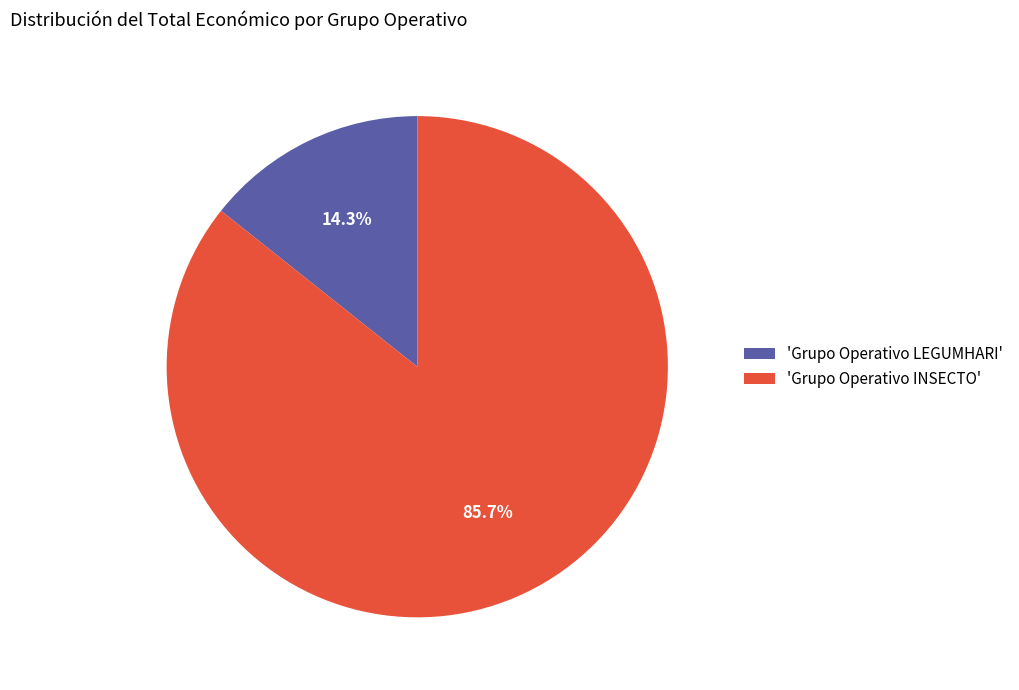

What portion of the pie excludes 'Grupo Operativo LEGUMHARI'?

85.7%